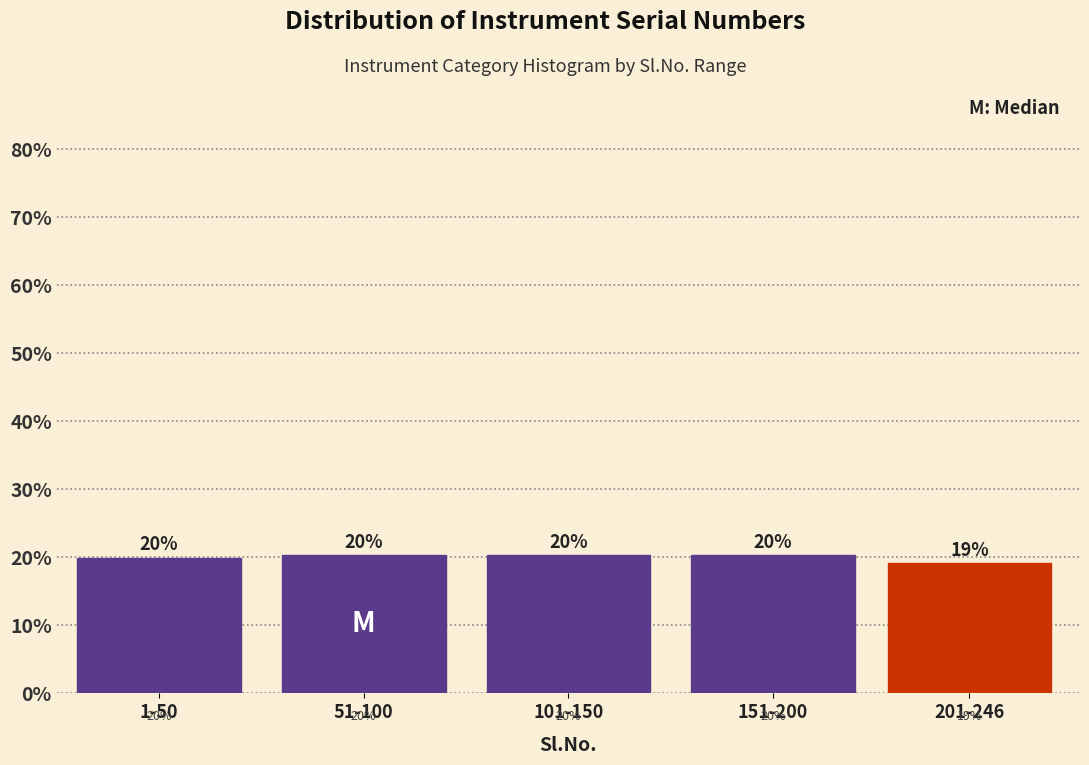

What is the value of the 3rd bar from the left?

20.3